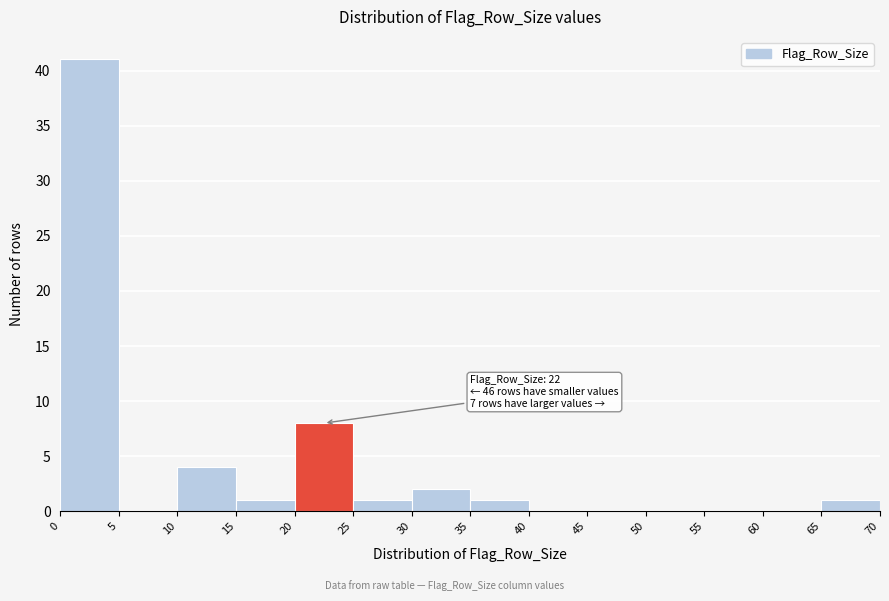

Which range on the x-axis has the tallest bar?

0 to 5